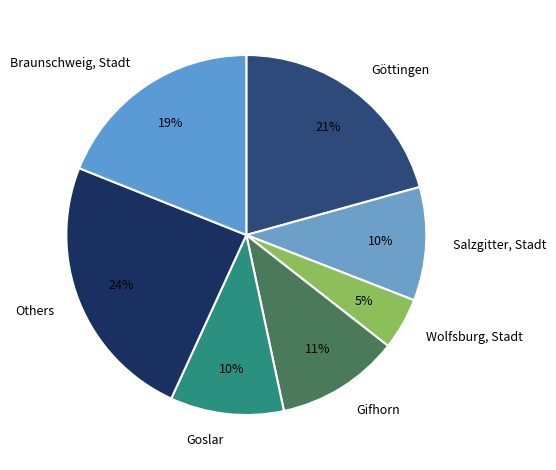

Does Goslar account for over 50% of the chart?

No